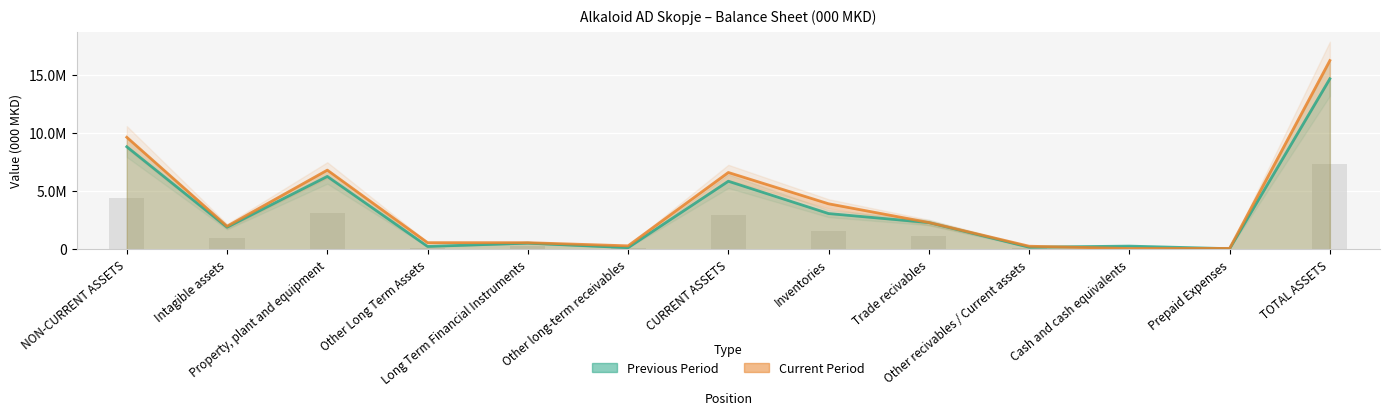

List the series in order of their overall mean, highest first.

Current Period, Previous Period